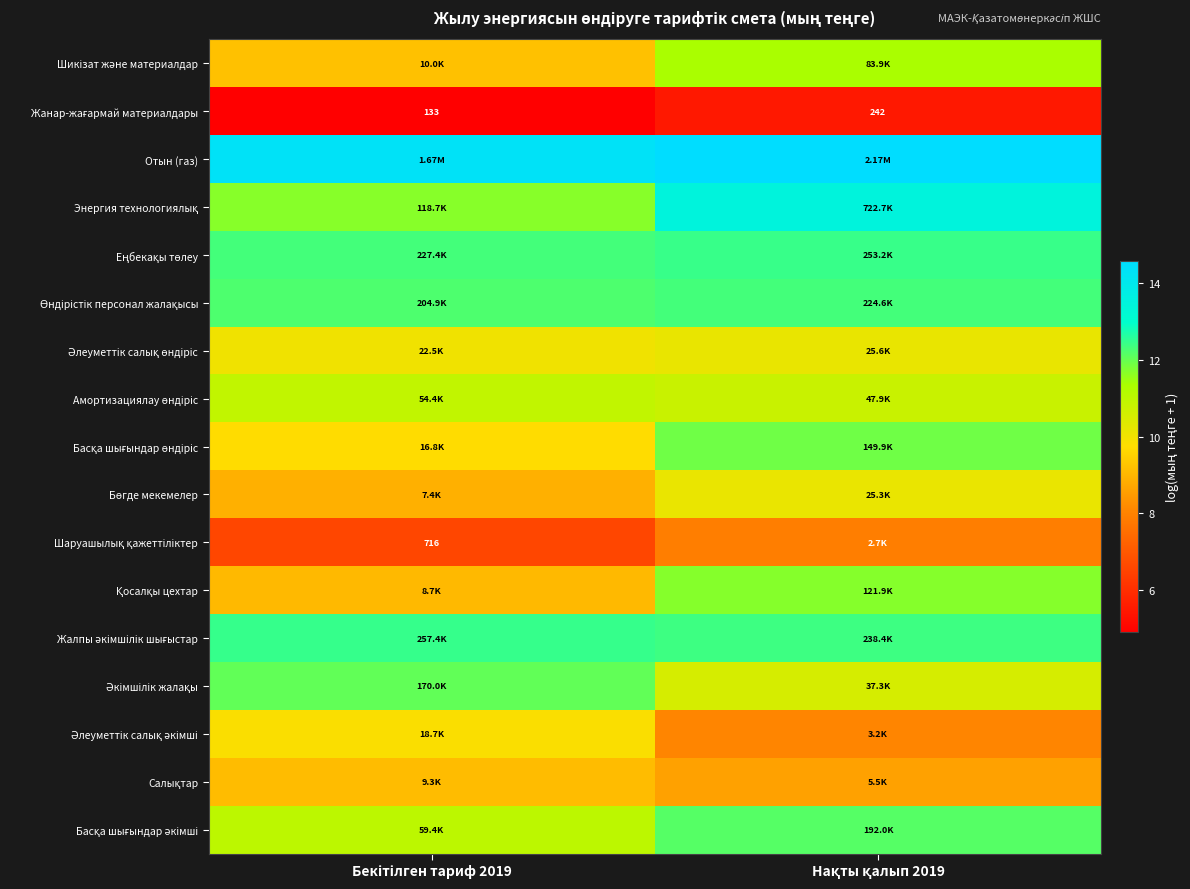

What is the spread (max minus min) of values at Бекітілген тариф 2019?

9.4